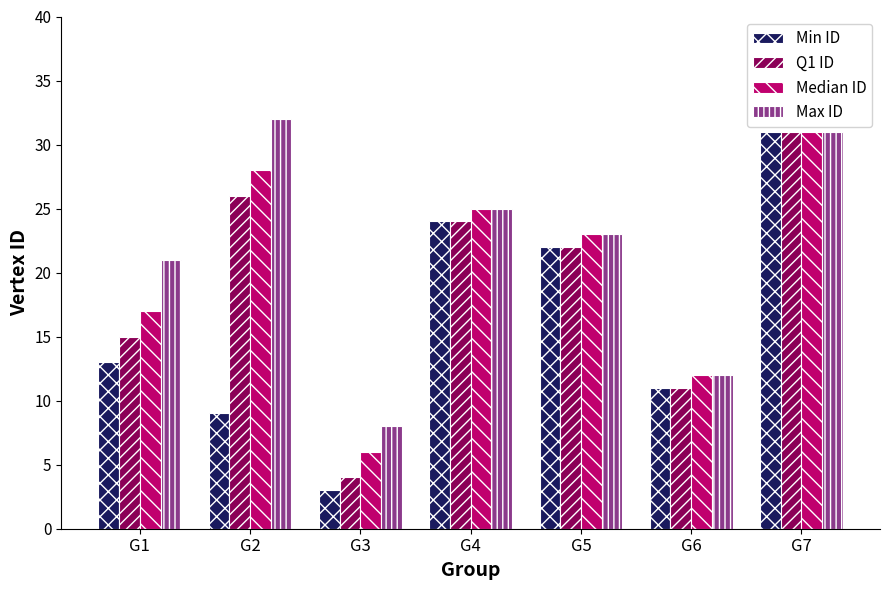

Between G2 and G3, which series saw the biggest shift?

Max ID